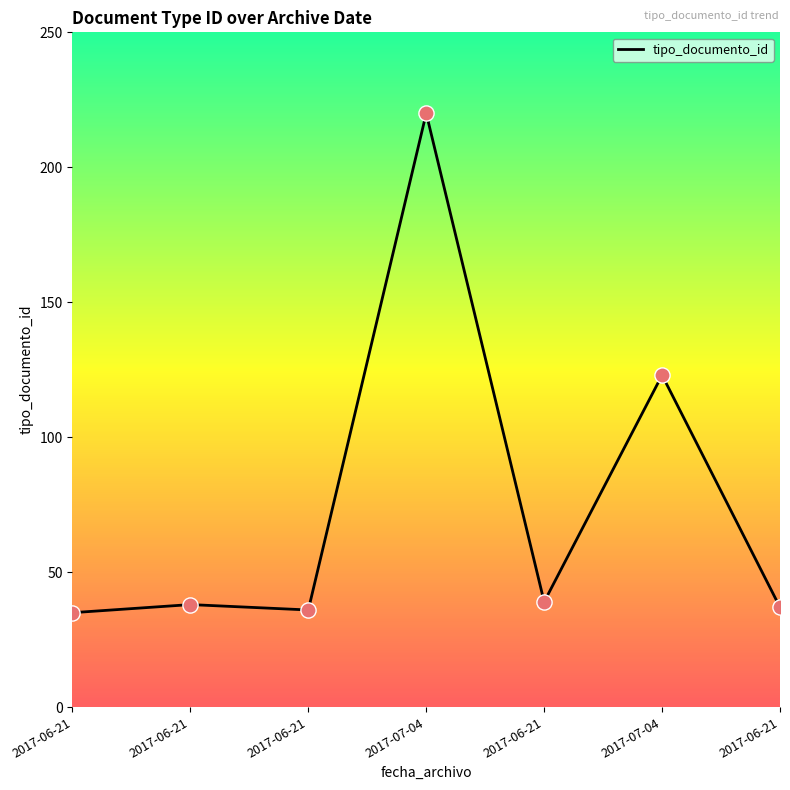

What is the ratio of the value at 2017-06-21 to the value at 2017-06-21?

1.0